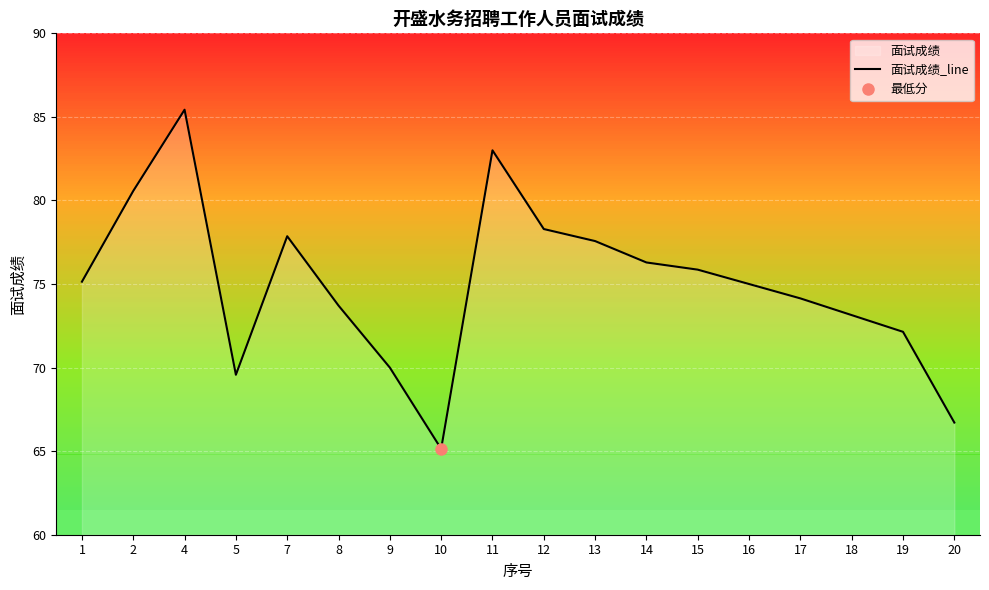

What is the value of the 12th point from the left?

76.3